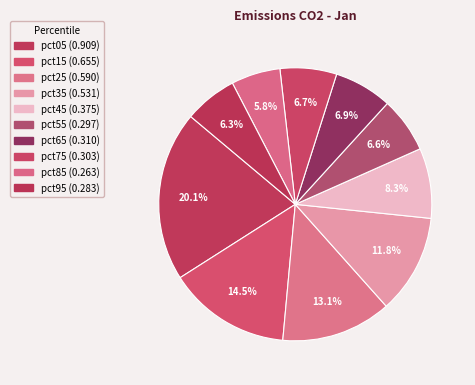

Count the number of slices in the pie.

10